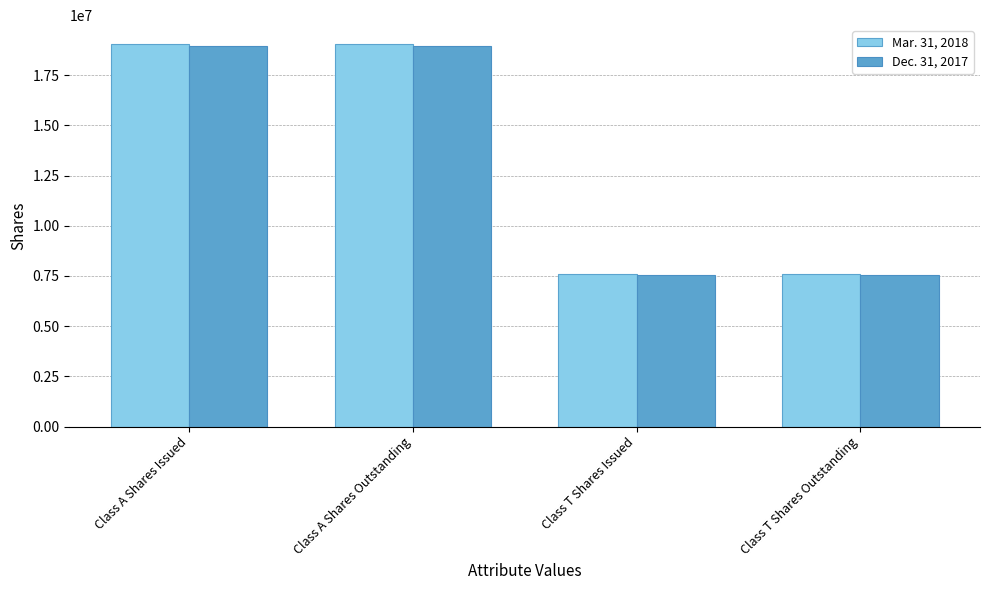

What is the difference between the maximum and minimum values in the Mar. 31, 2018 series?

11439527